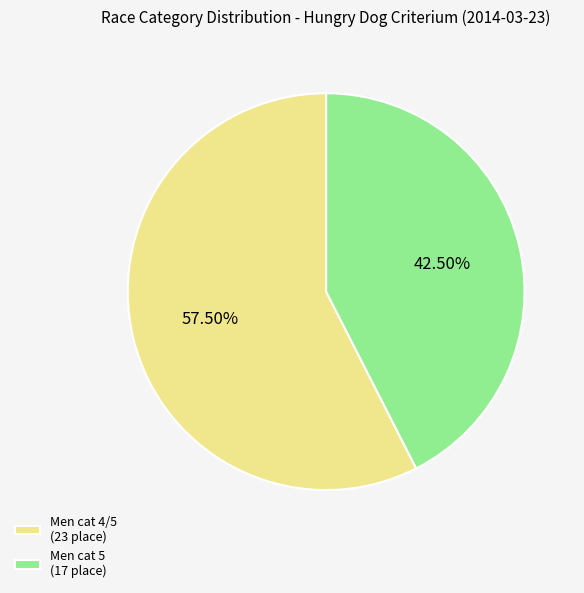

The Men cat 5 slice represents 35% of the pie. True or false?

False